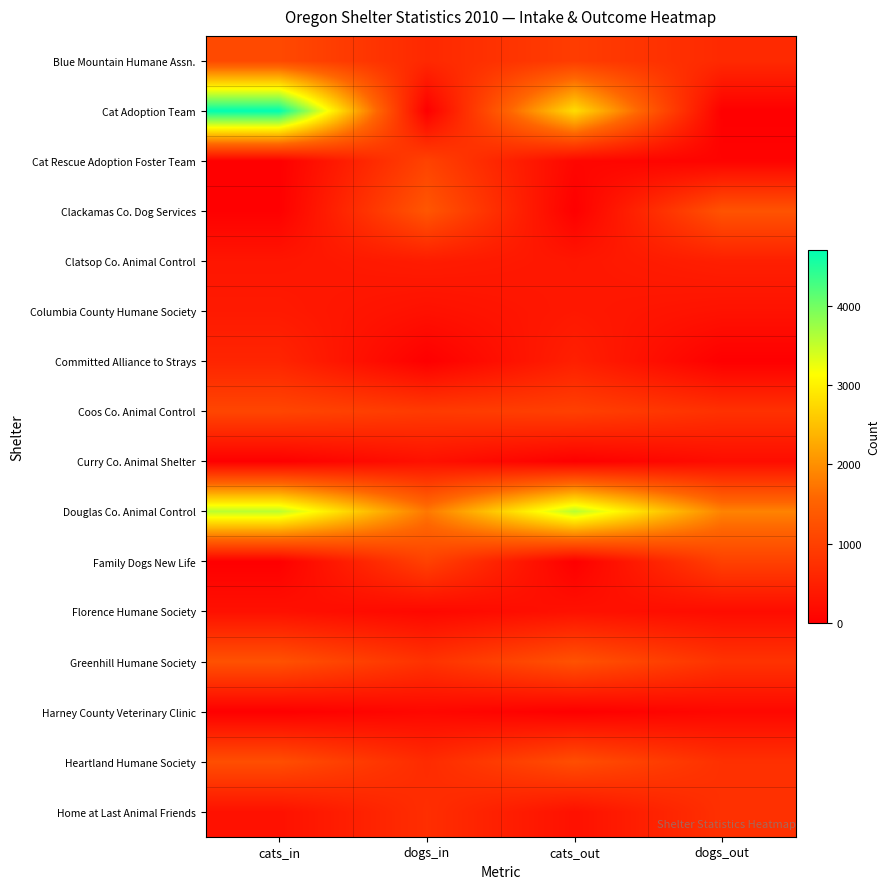

Reading left to right, what are all the values shown in this chart?

Blue Mountain Humane Assn.: cats_in=1132	dogs_in=628	cats_out=937	dogs_out=642
Cat Adoption Team: cats_in=4705	dogs_in=0	cats_out=2796	dogs_out=0
Cat Rescue Adoption Foster Team: cats_in=0	dogs_in=1028	cats_out=106	dogs_out=58
Clackamas Co. Dog Services: cats_in=14	dogs_in=1332	cats_out=8	dogs_out=1285
Clatsop Co. Animal Control: cats_in=343	dogs_in=436	cats_out=353	dogs_out=485
Columbia County Humane Society: cats_in=403	dogs_in=262	cats_out=377	dogs_out=284
Committed Alliance to Strays: cats_in=570	dogs_in=0	cats_out=492	dogs_out=0
Coos Co. Animal Control: cats_in=1077	dogs_in=904	cats_out=990	dogs_out=757
Curry Co. Animal Shelter: cats_in=0	dogs_in=264	cats_out=0	dogs_out=206
Douglas Co. Animal Control: cats_in=3557	dogs_in=1755	cats_out=3578	dogs_out=1869
Family Dogs New Life: cats_in=0	dogs_in=1014	cats_out=0	dogs_out=1001
Florence Humane Society: cats_in=264	dogs_in=130	cats_out=274	dogs_out=194
Greenhill Humane Society: cats_in=1259	dogs_in=773	cats_out=1267	dogs_out=790
Harney County Veterinary Clinic: cats_in=0	dogs_in=127	cats_out=0	dogs_out=127
Heartland Humane Society: cats_in=1209	dogs_in=664	cats_out=1205	dogs_out=744
Home at Last Animal Friends: cats_in=269	dogs_in=711	cats_out=266	dogs_out=751